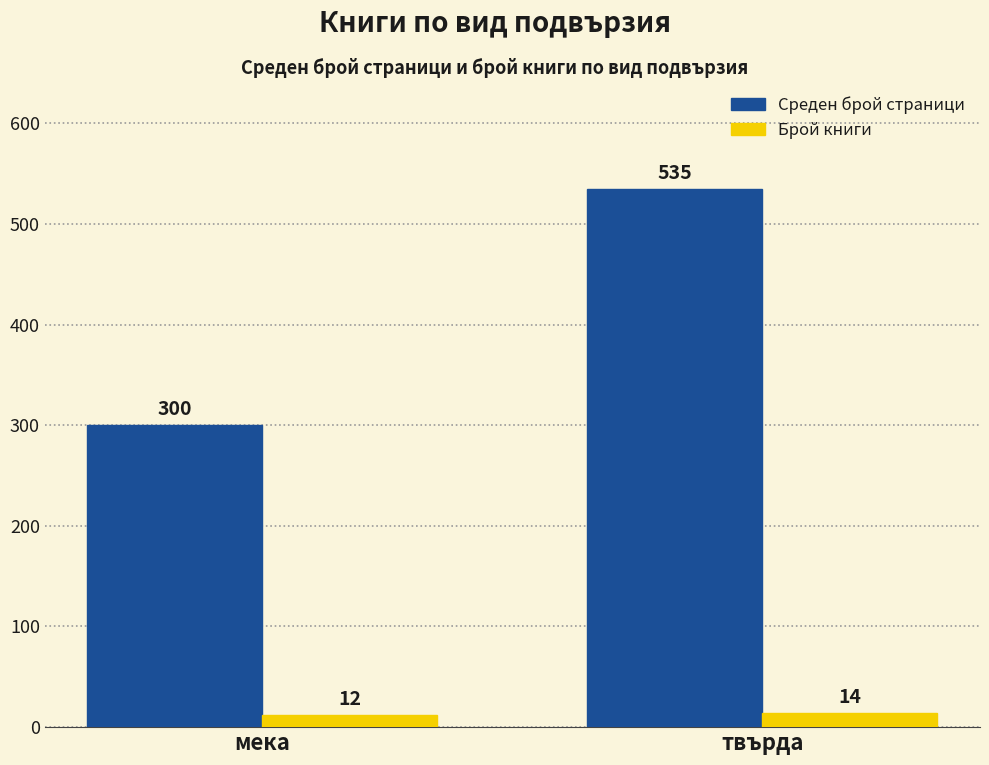

At which label does Среден брой страници reach its peak?

твърда